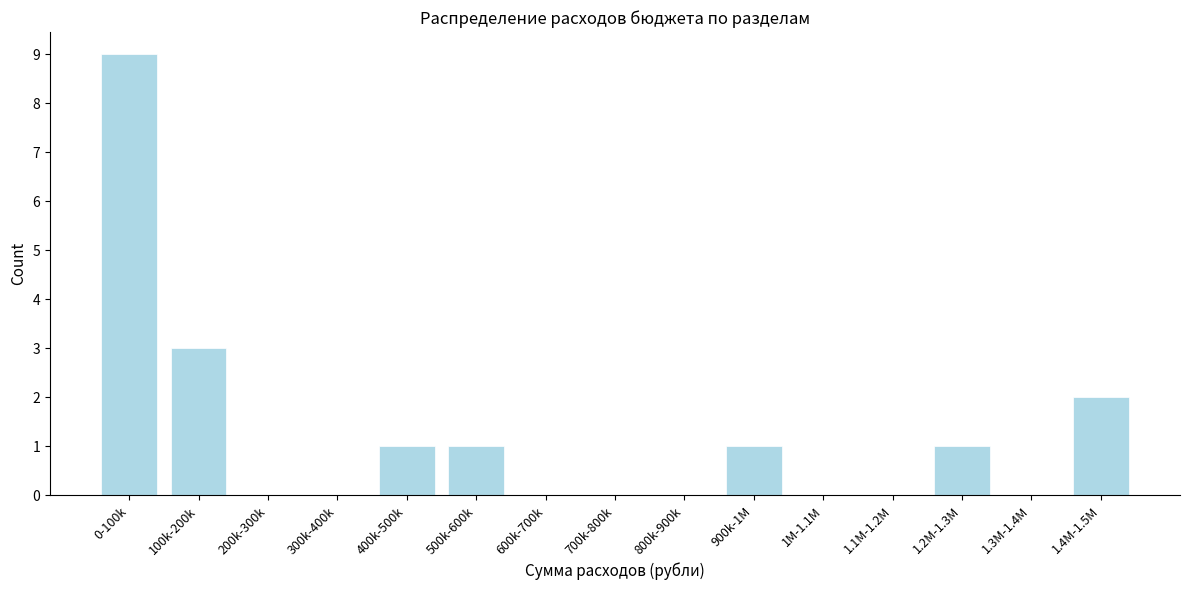

Reading right to left, transcribe all the data shown in this chart.

1.4M-1.5M=2	1.3M-1.4M=0	1.2M-1.3M=1	1.1M-1.2M=0	1M-1.1M=0	900k-1M=1	800k-900k=0	700k-800k=0	600k-700k=0	500k-600k=1	400k-500k=1	300k-400k=0	200k-300k=0	100k-200k=3	0-100k=9